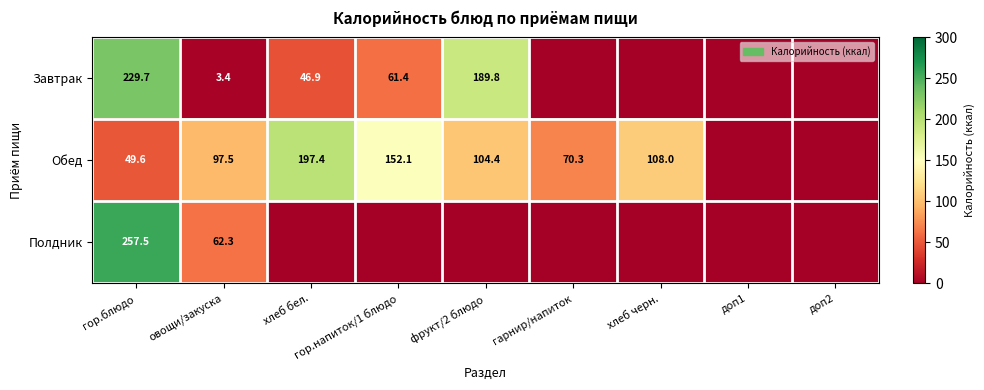

At овощи/закуска, list the series in order from smallest to largest.

Завтрак, Полдник, Обед